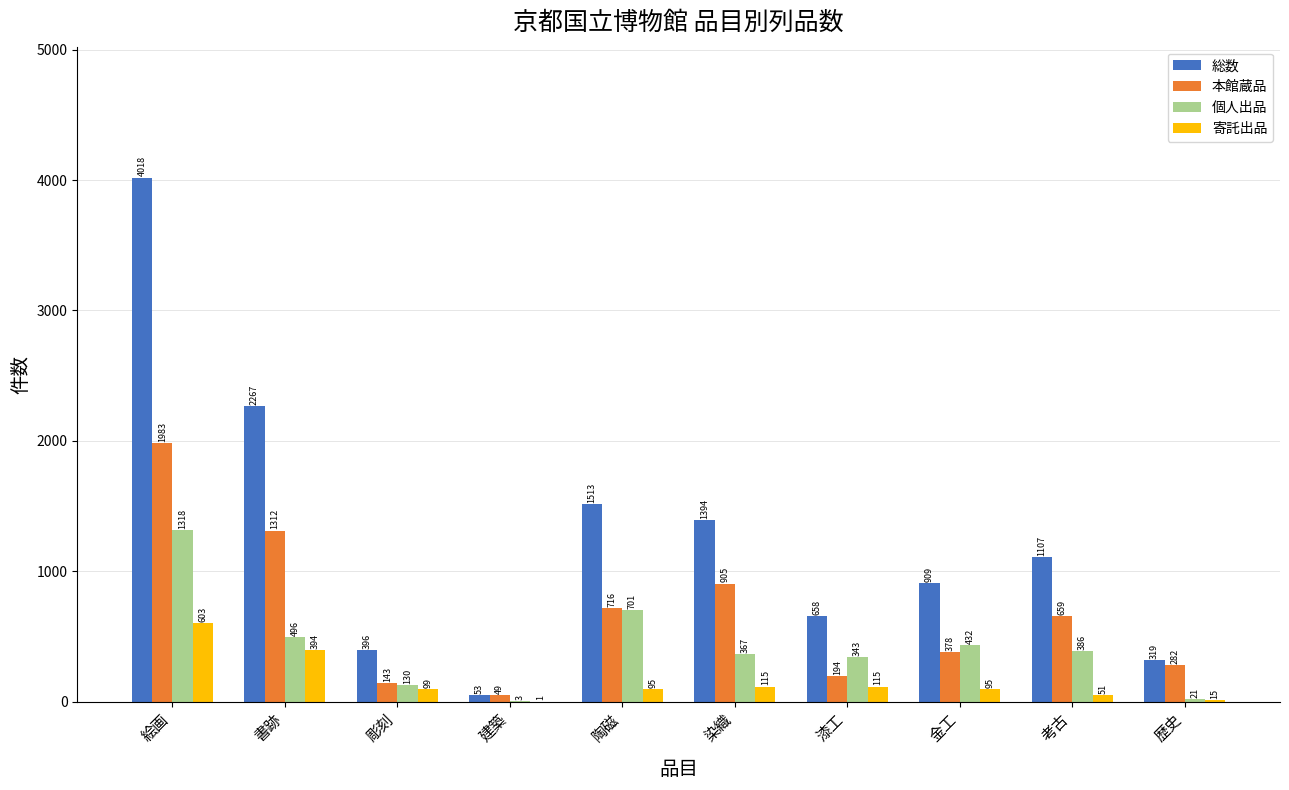

The value of 総数 at 金工 is 909. True or false?

True